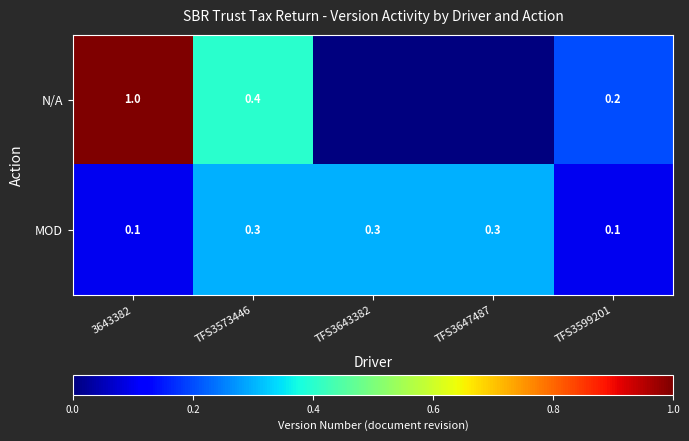

Which has a higher value, TFS3599201 or TFS3647487?

TFS3599201